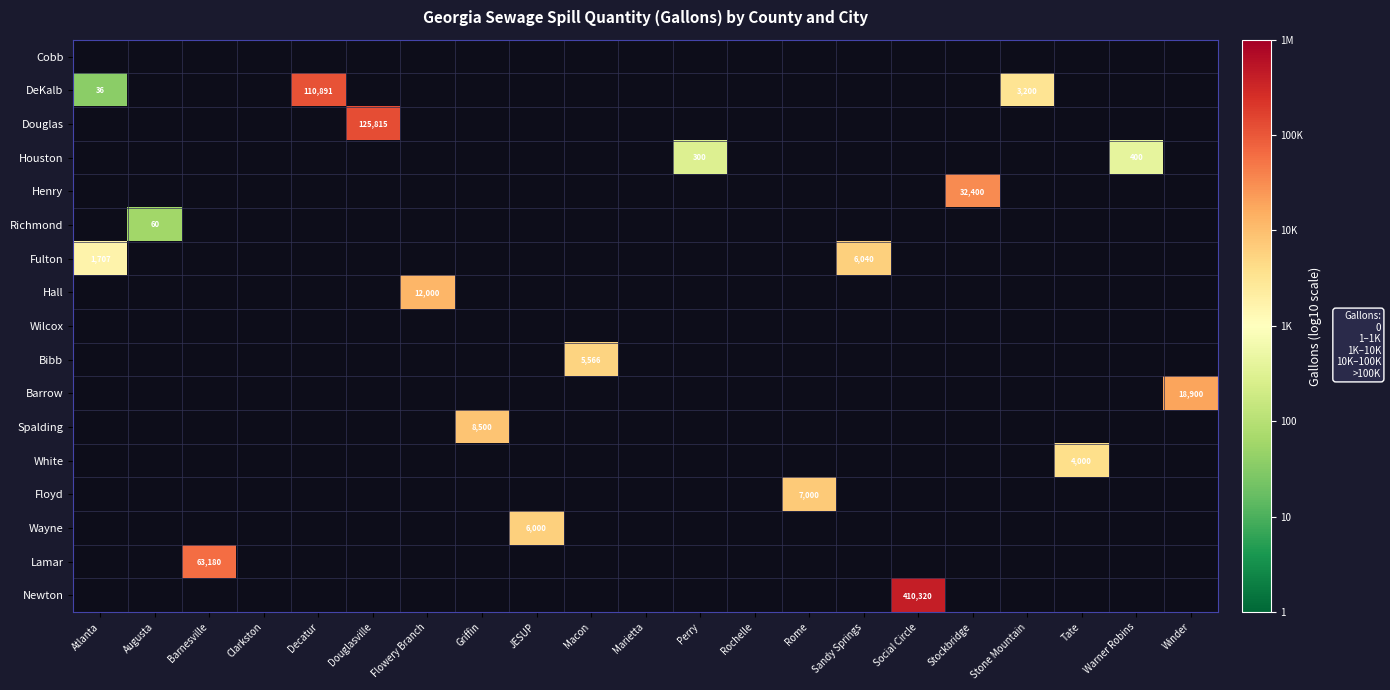

Which category has the highest value across all series?

Social Circle